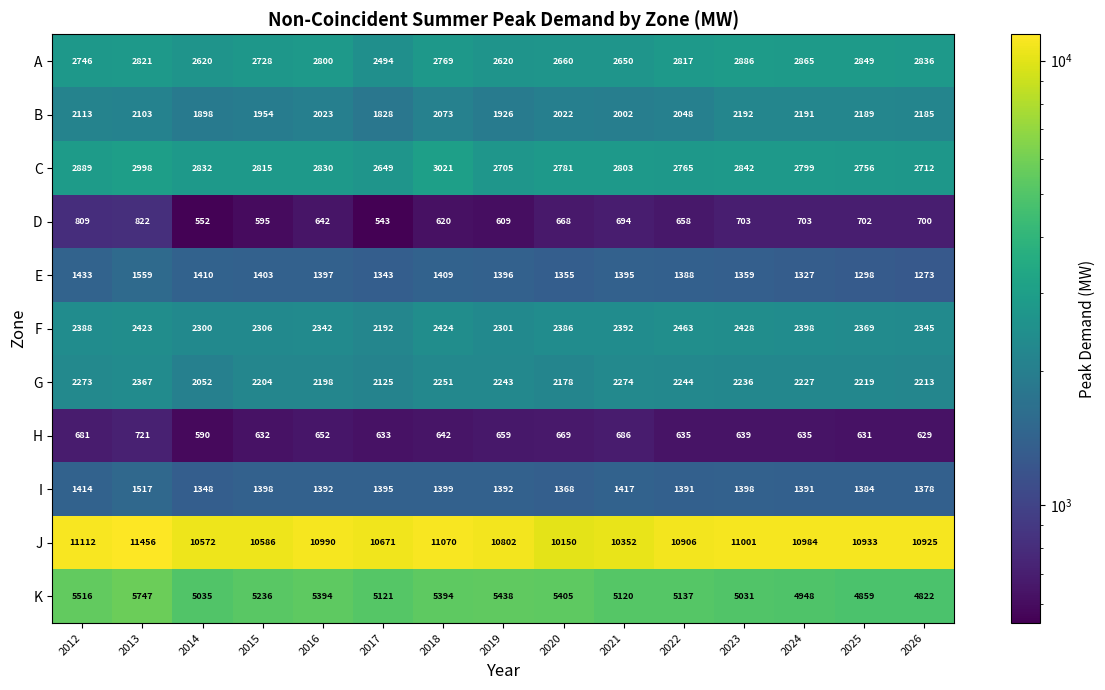

What is the average value of the H series?

649